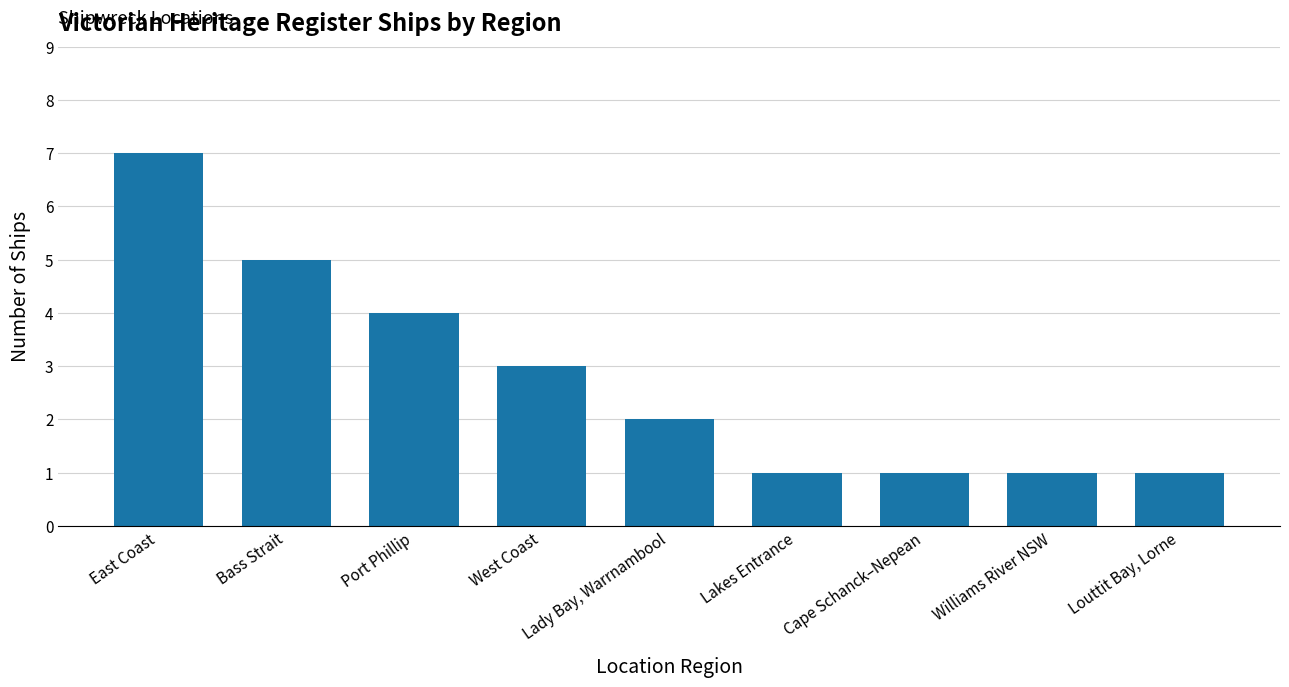

How many series are shown in this chart?

1